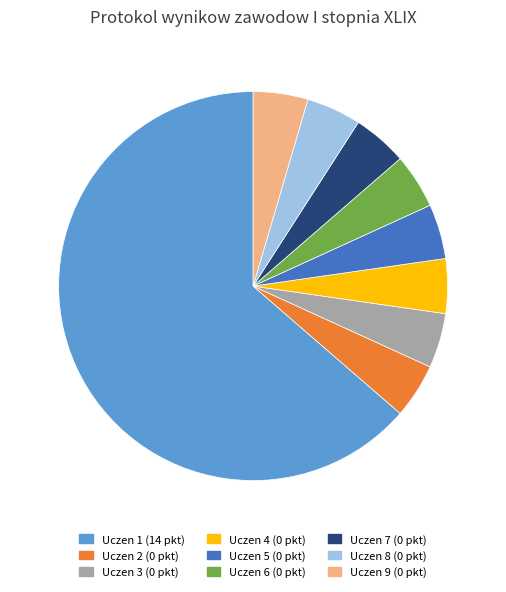

How many slices are in this pie chart?

9